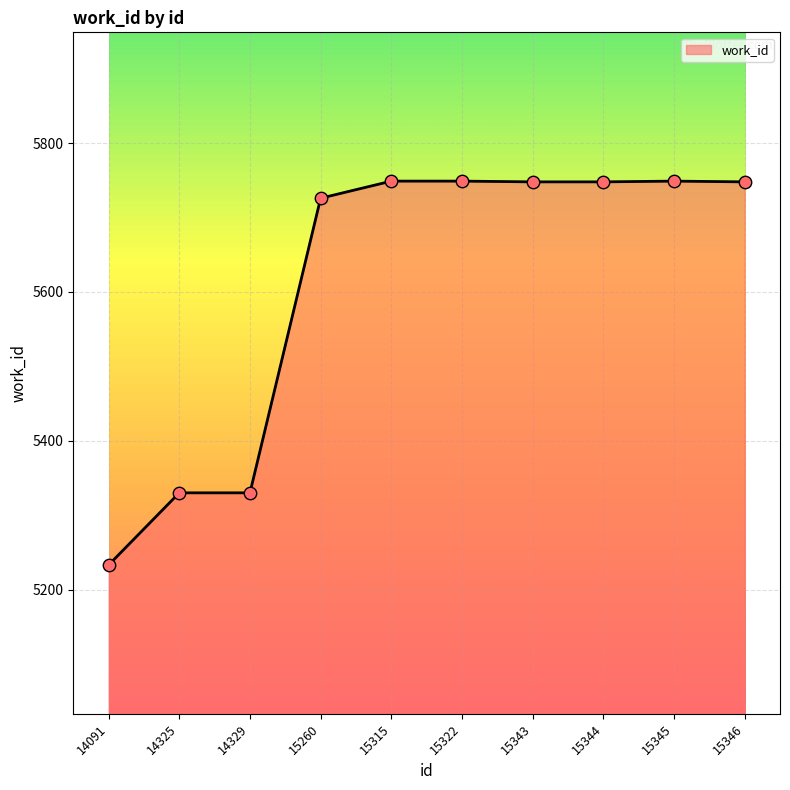

Between 15315 and 14091, which is larger?

15315